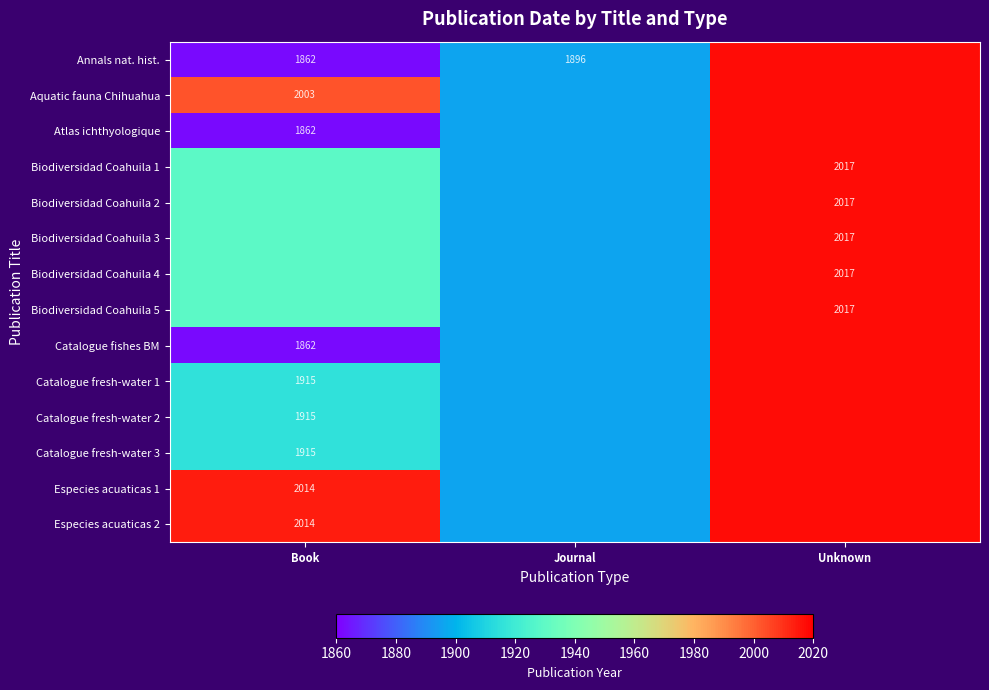

Read the Annals nat. hist. value at Book.

1862.0